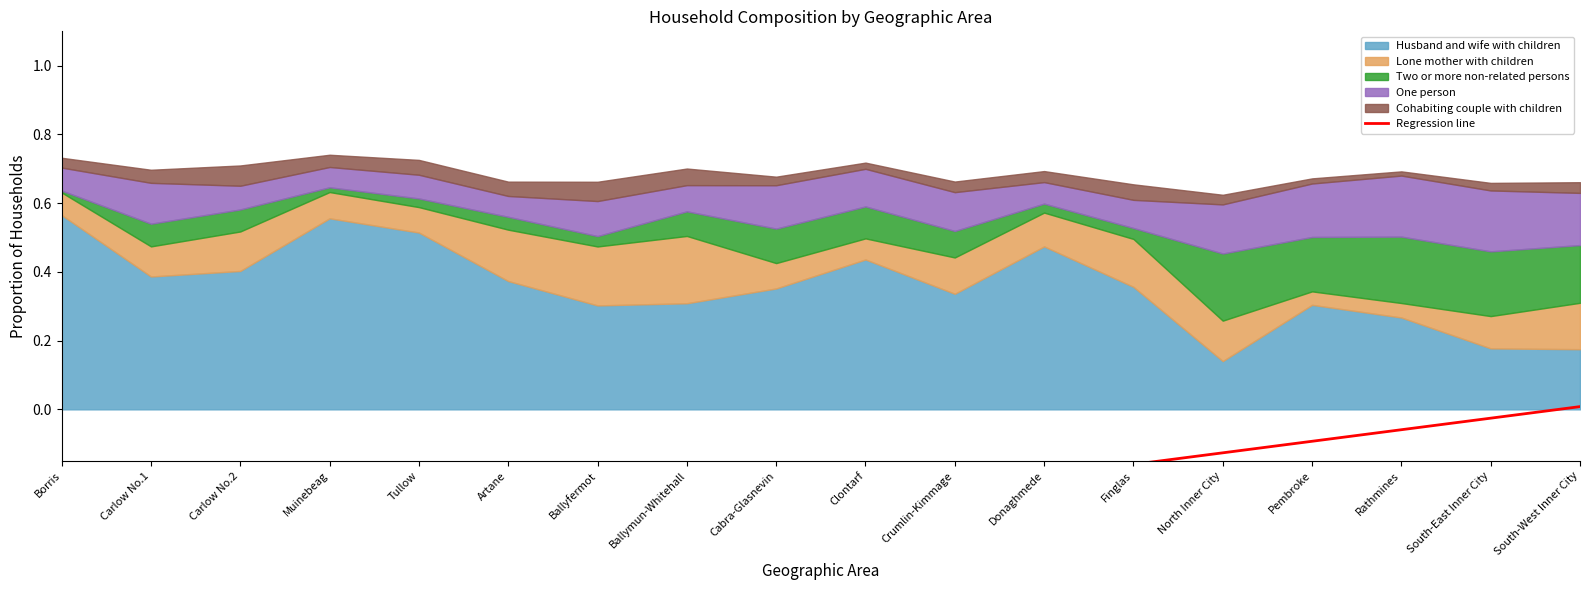

Count the number of categories in the chart.

18